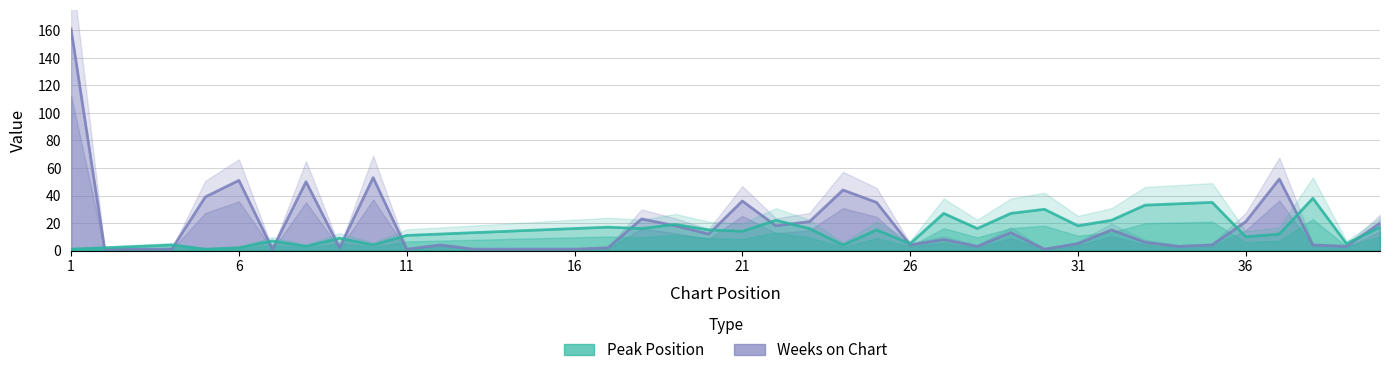

Which series has the largest total across all categories?

Weeks on Chart